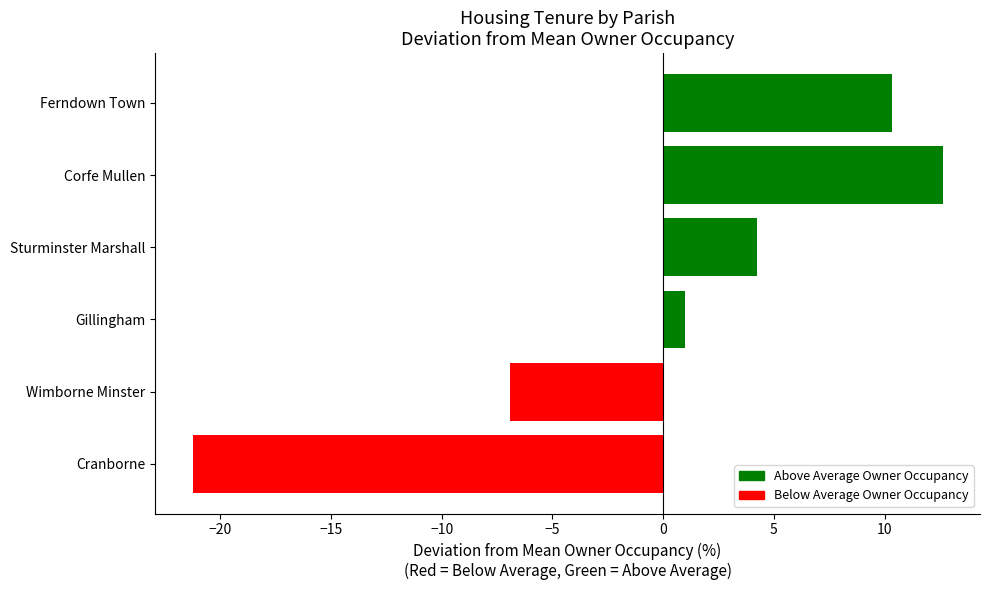

What value does the data have at Sturminster Marshall?

4.2